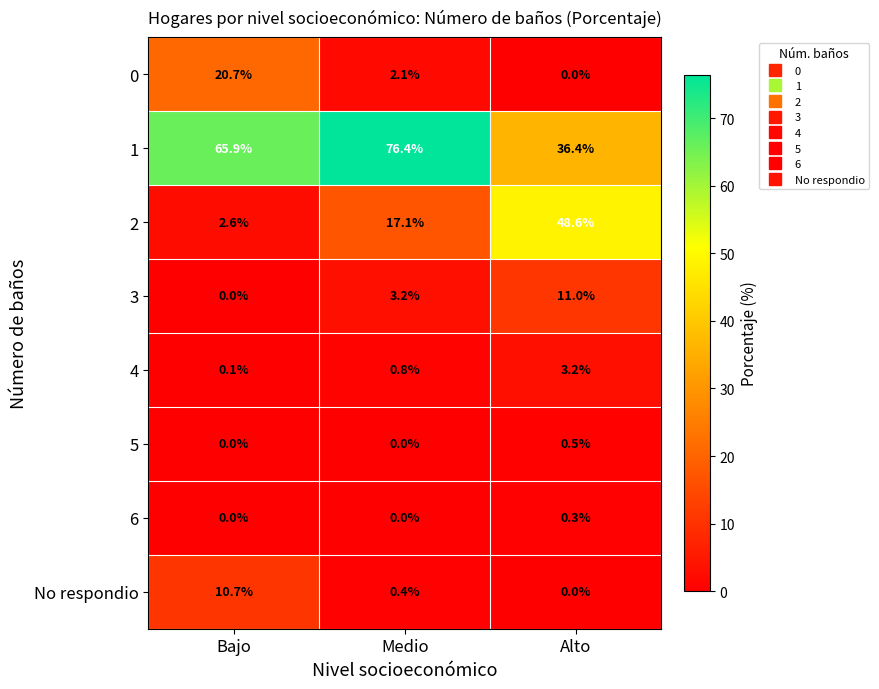

What is the greatest value displayed?

76.4